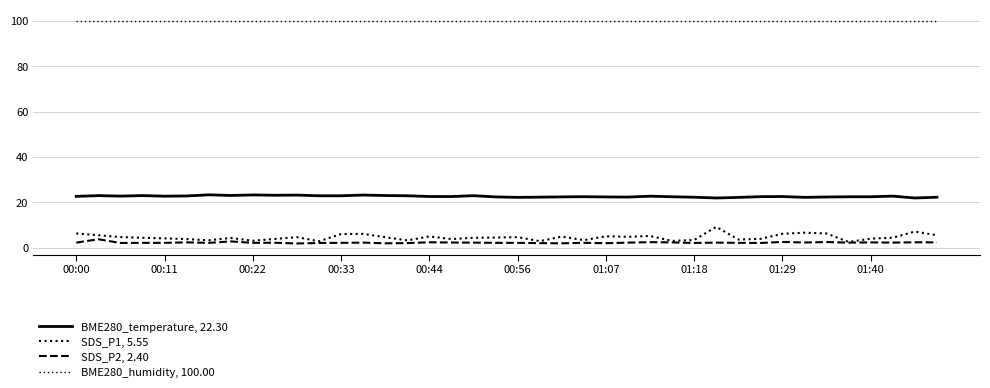

At which label does SDS_P2, 2.40 first exceed 2?

00:00